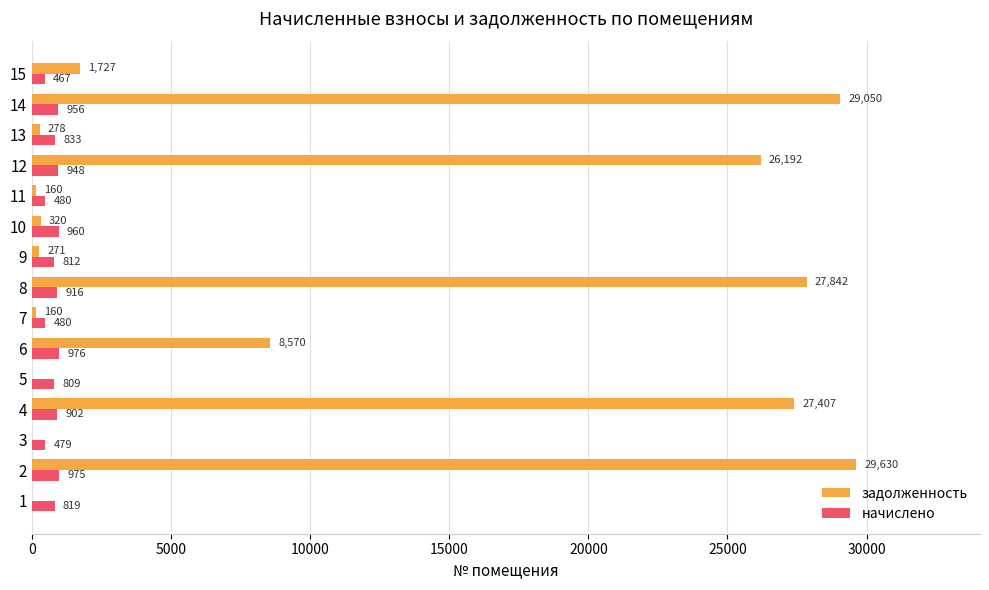

Which series has the largest total across all categories?

задолженность